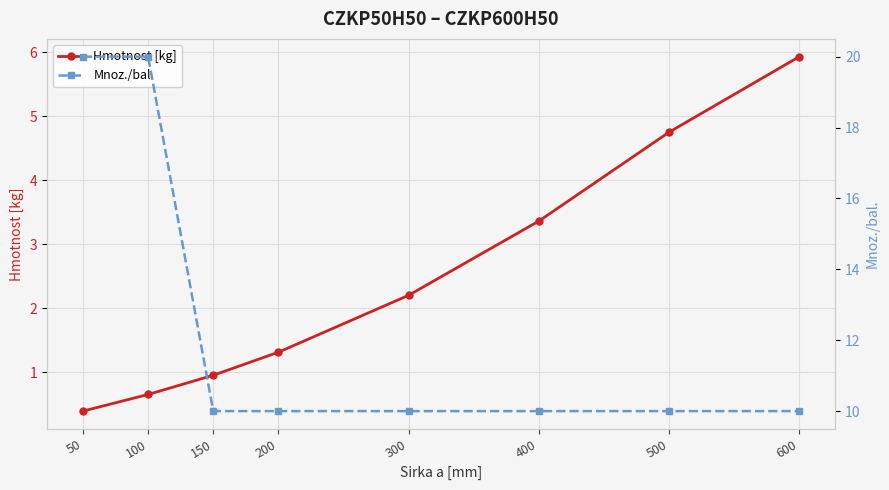

What is the difference between the maximum and minimum values in the Mnoz./bal. series?

10.0